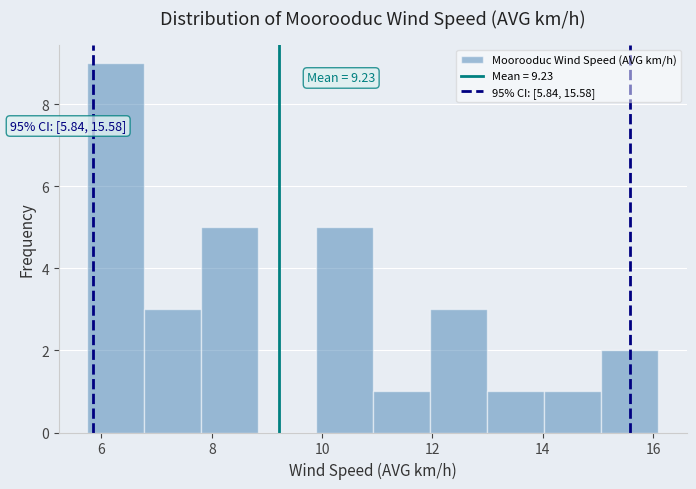

Over which range of the x-axis is the bar tallest?

5.8 to 6.8